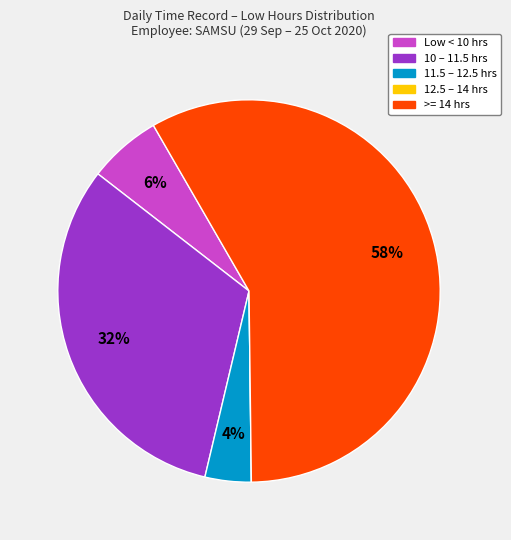

To the nearest percent, what is the average slice percentage?

20%